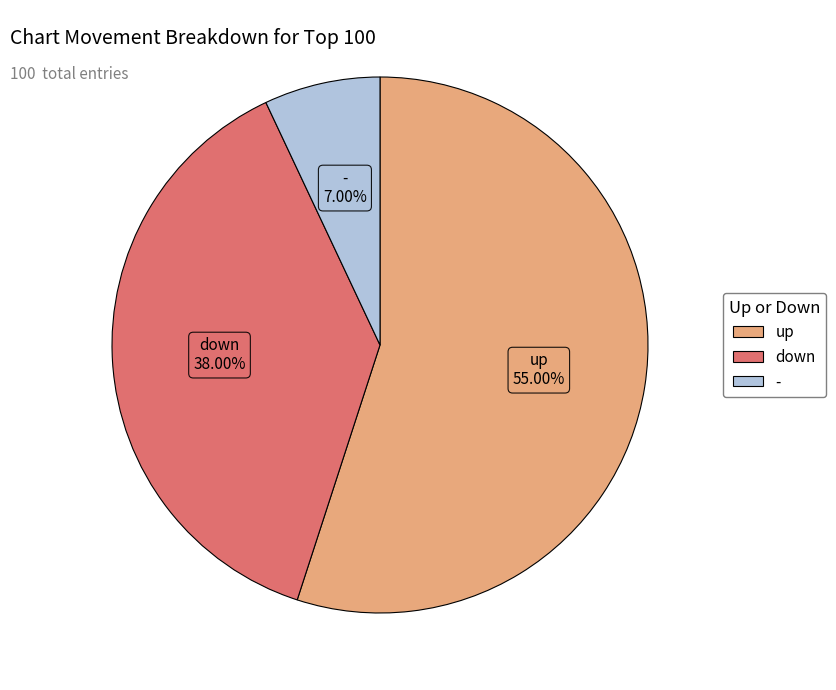

Which has a higher value, down or up?

up